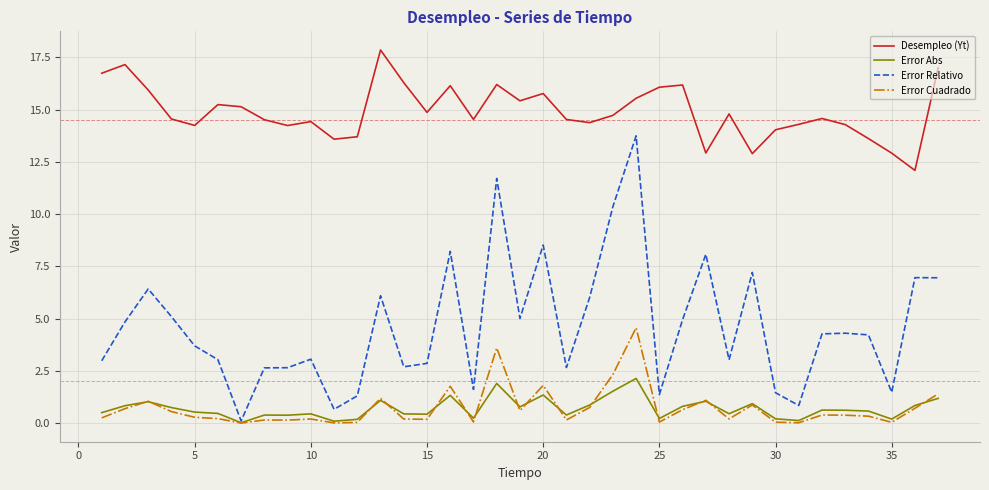

Which series has the largest total across all categories?

Desempleo (Yt)